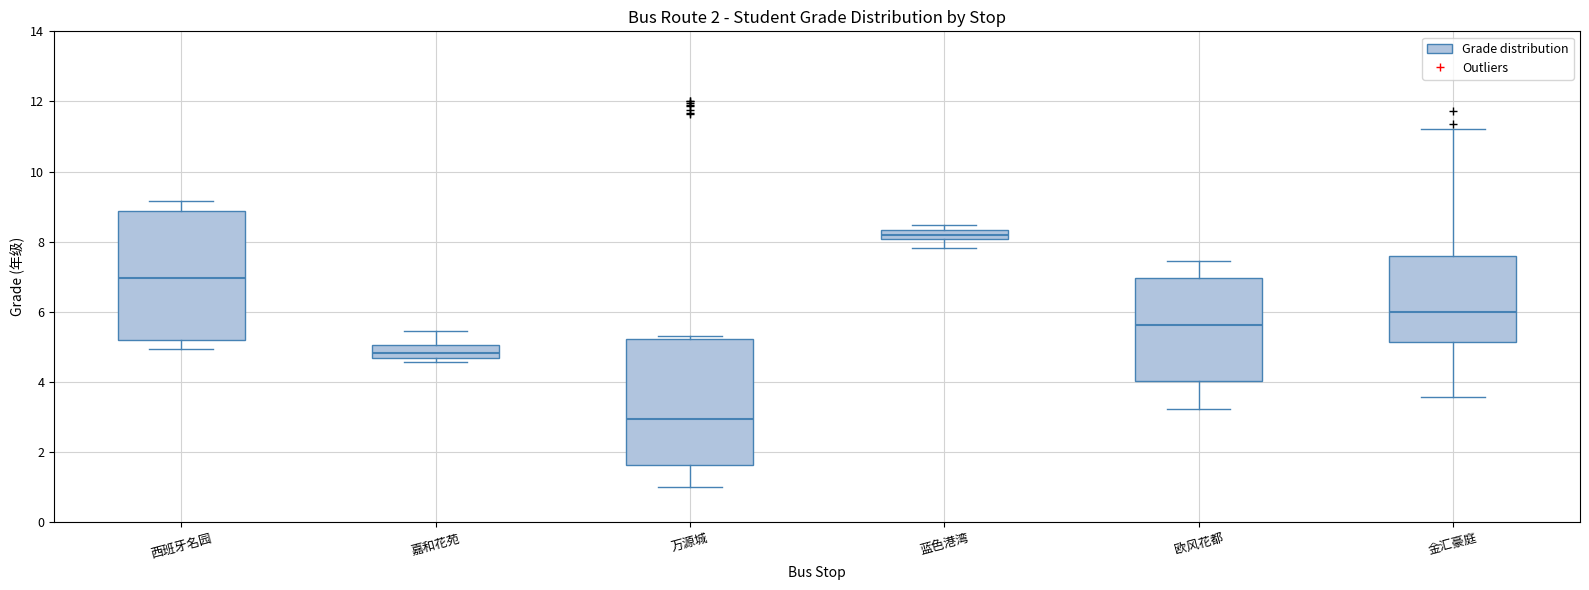

Which box's median line is the highest?

蓝色港湾